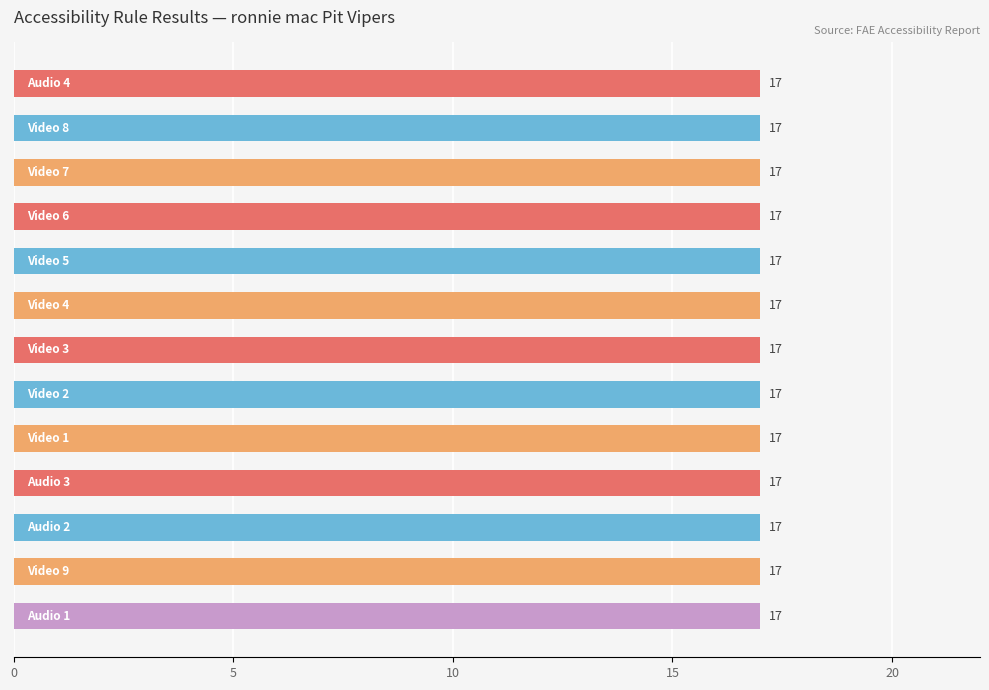

How many data points does each series have?

13